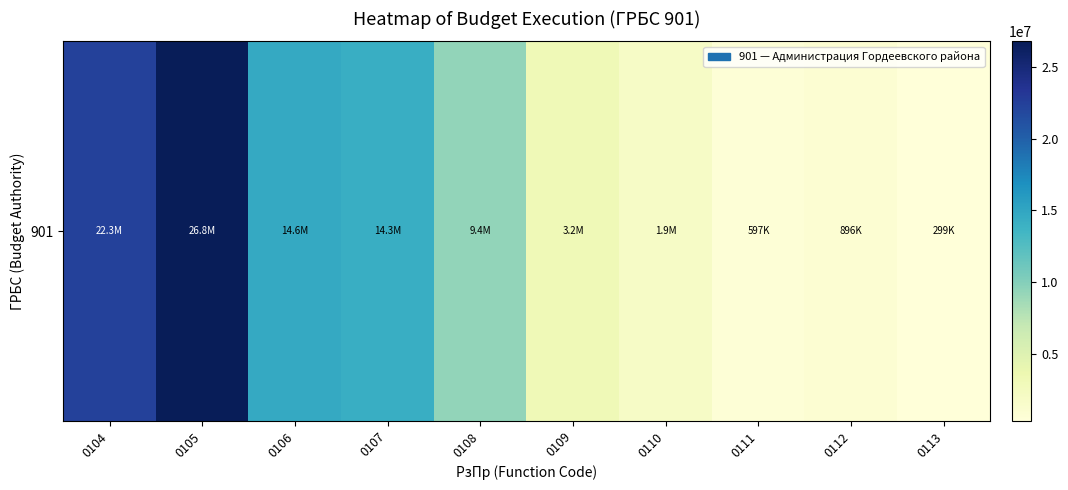

True or false: the data shows 1948811.1 at 0110.

True